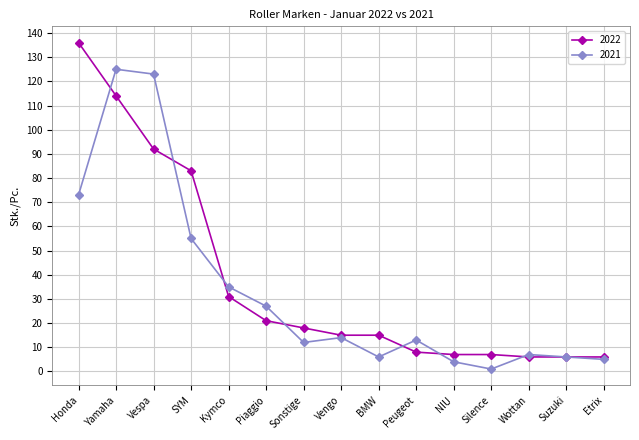

What are all the series names shown in the legend?

2022, 2021